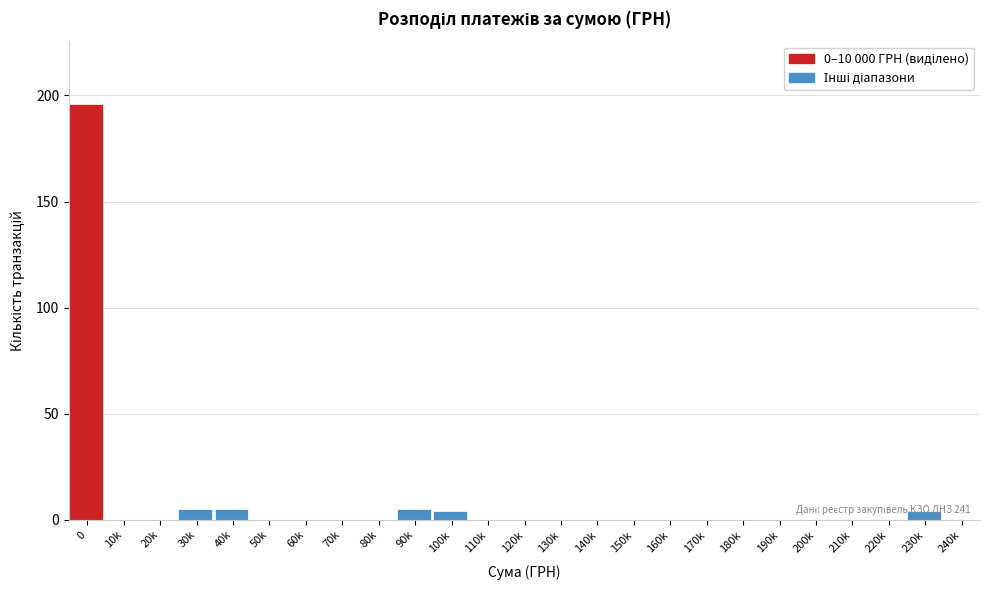

What is the change in value from 10k to 40k?

+5